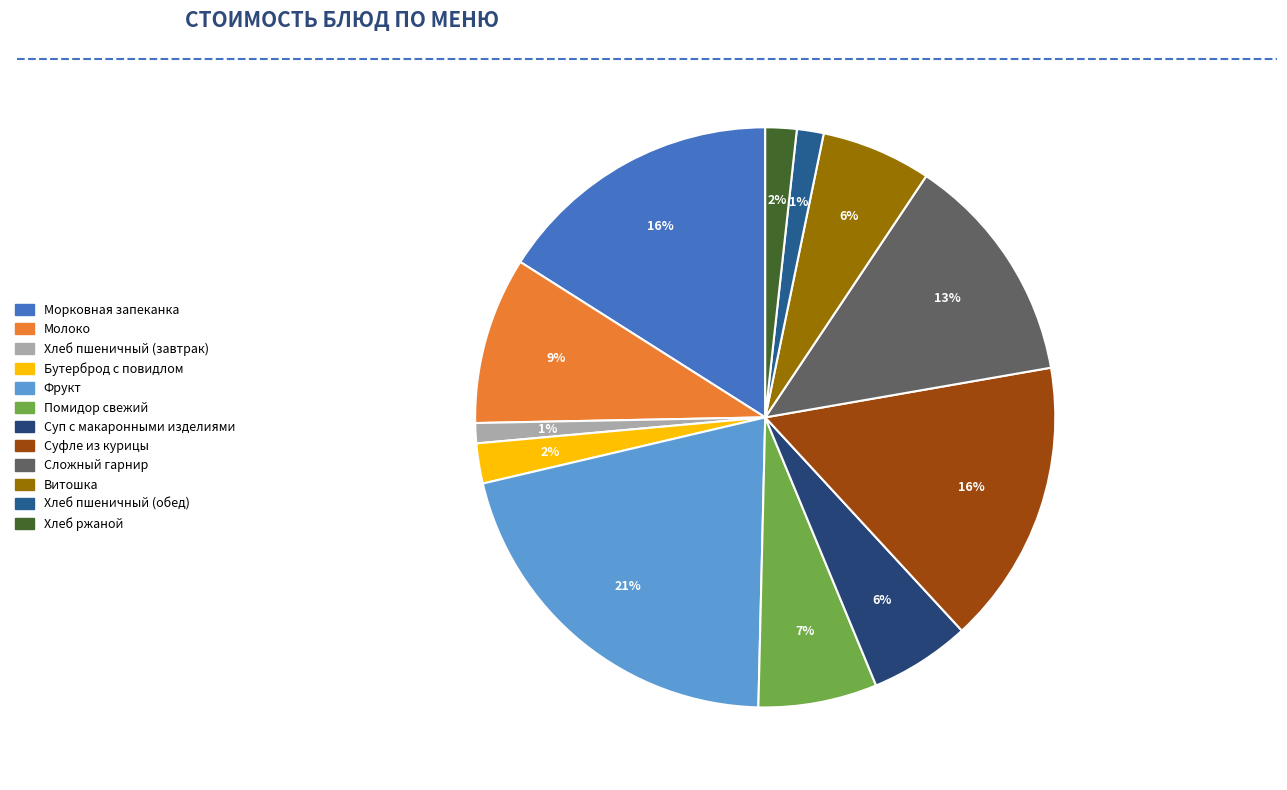

Count the number of slices in the pie.

12